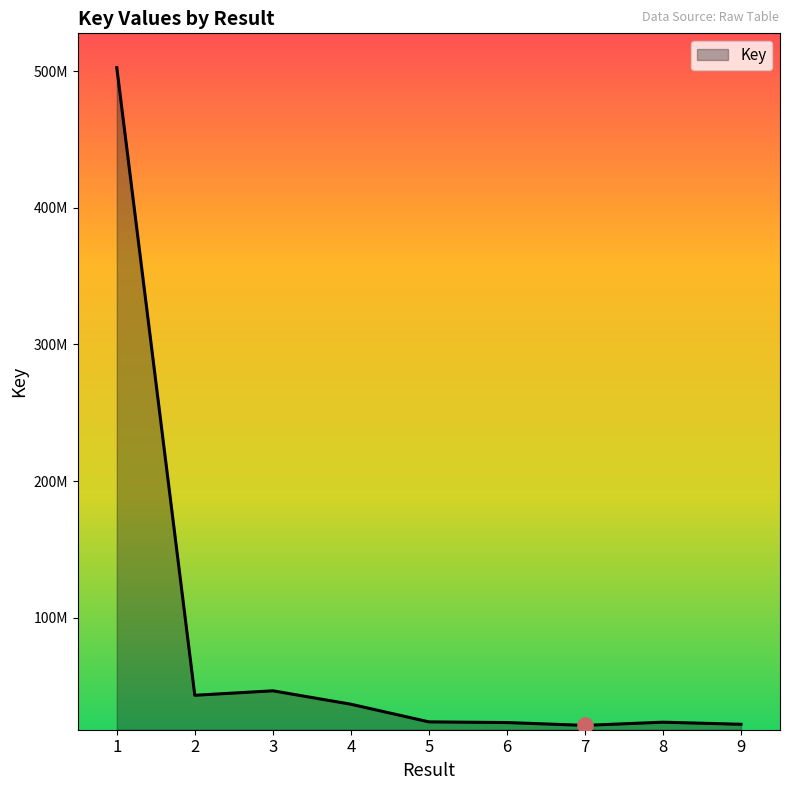

Approximately how many times larger is the value at 2 compared to 5?

1.8